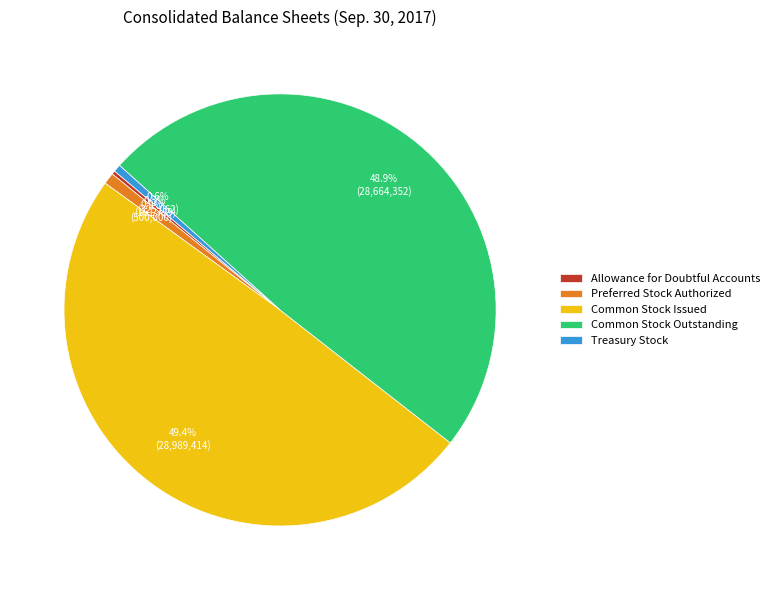

What percentage is NOT represented by Preferred Stock Authorized?

99.1%